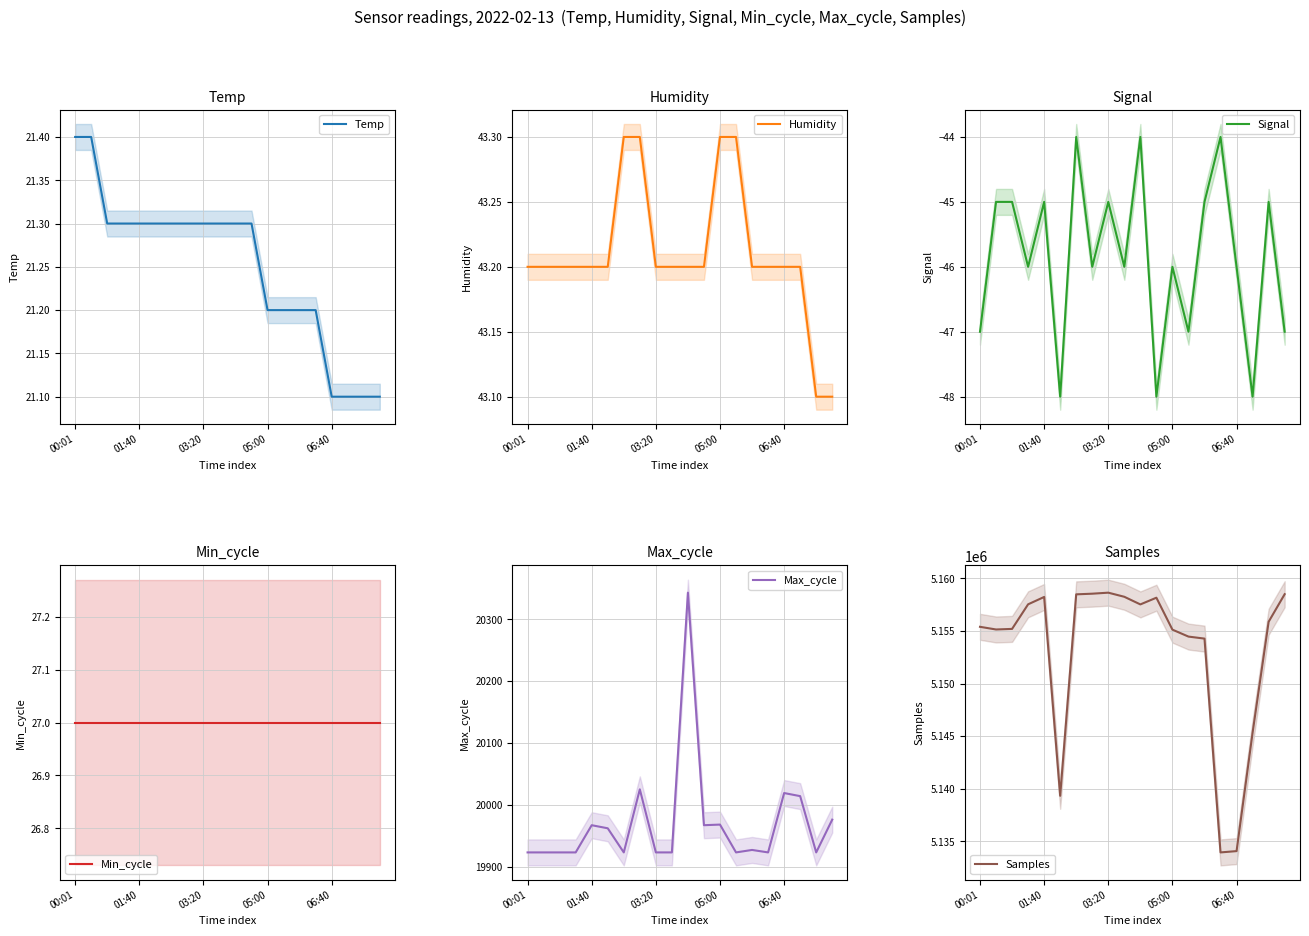

What is the highest value of the Temp series?

21.4